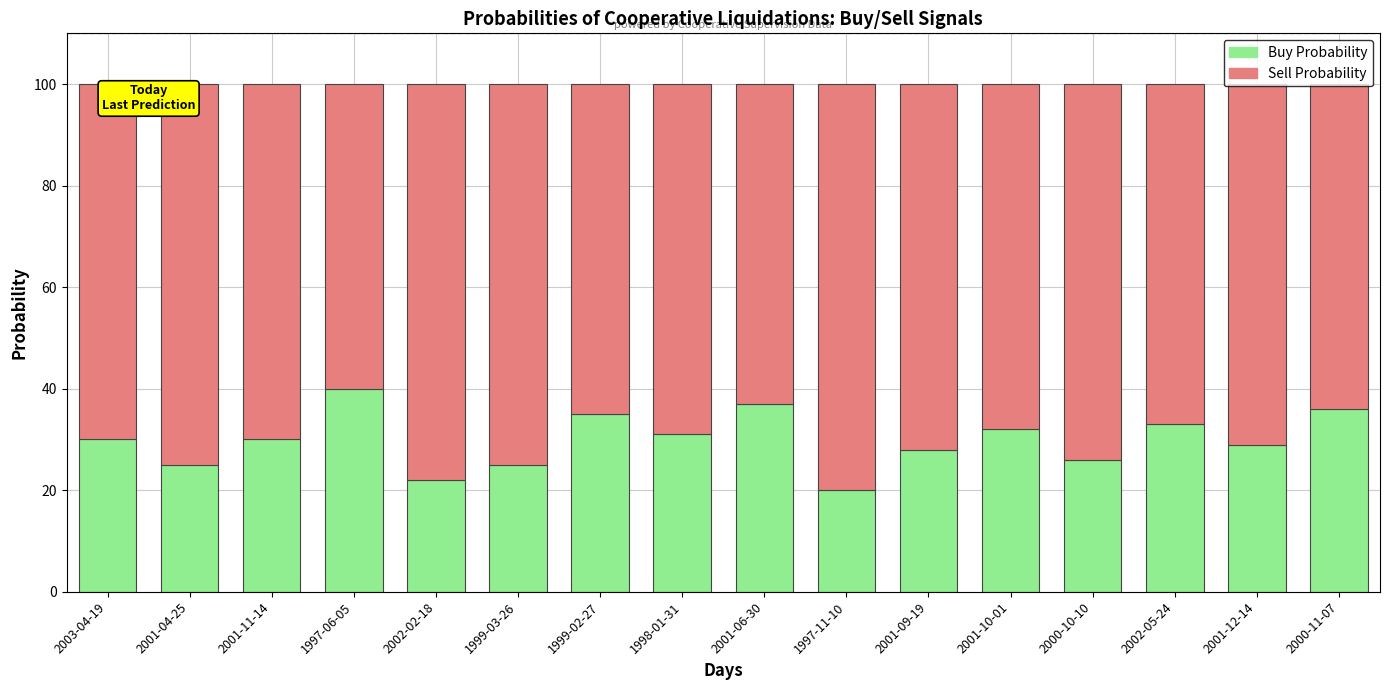

The Buy Probability series shows 37 at 2001-06-30. True or false?

True